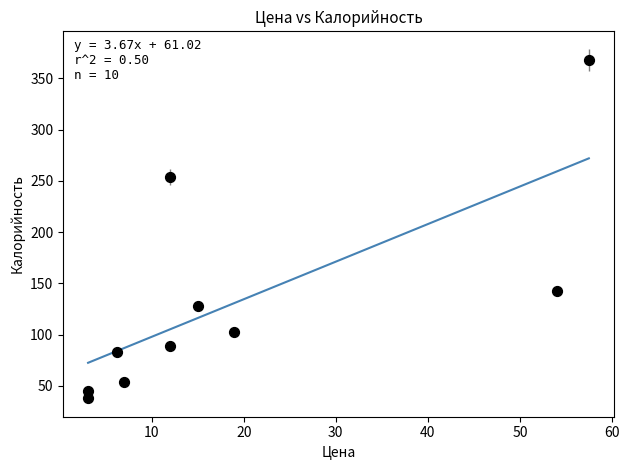

What is the average Y value?

130.3